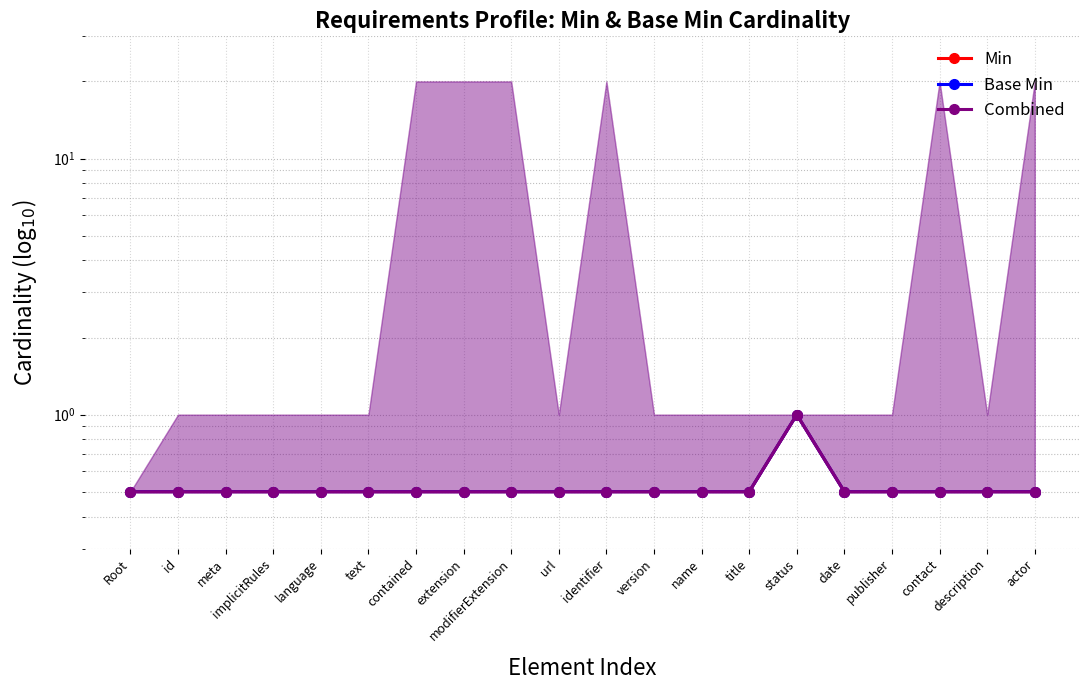

Reading right to left, list all the values displayed in this chart.

Min: actor=0.5	description=0.5	contact=0.5	publisher=0.5	date=0.5	status=1.0	title=0.5	name=0.5	version=0.5	identifier=0.5	url=0.5	modifierExtension=0.5	extension=0.5	contained=0.5	text=0.5	language=0.5	implicitRules=0.5	meta=0.5	id=0.5	Root=0.5
Base Min: actor=0.5	description=0.5	contact=0.5	publisher=0.5	date=0.5	status=1.0	title=0.5	name=0.5	version=0.5	identifier=0.5	url=0.5	modifierExtension=0.5	extension=0.5	contained=0.5	text=0.5	language=0.5	implicitRules=0.5	meta=0.5	id=0.5	Root=0.5
Combined: actor=0.5	description=0.5	contact=0.5	publisher=0.5	date=0.5	status=1.0	title=0.5	name=0.5	version=0.5	identifier=0.5	url=0.5	modifierExtension=0.5	extension=0.5	contained=0.5	text=0.5	language=0.5	implicitRules=0.5	meta=0.5	id=0.5	Root=0.5